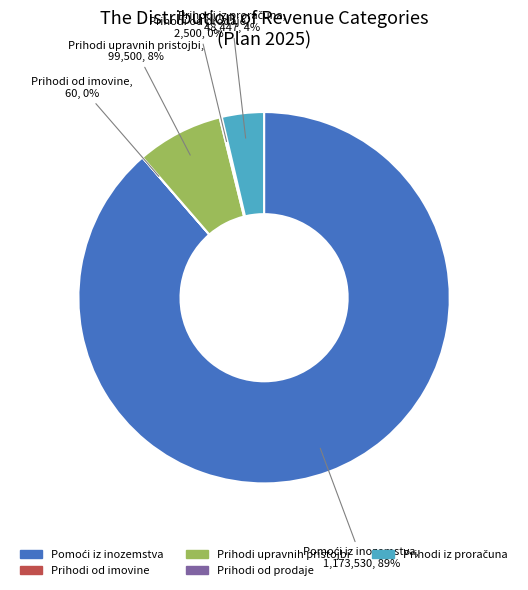

To the nearest percent, what is the average slice percentage?

20%